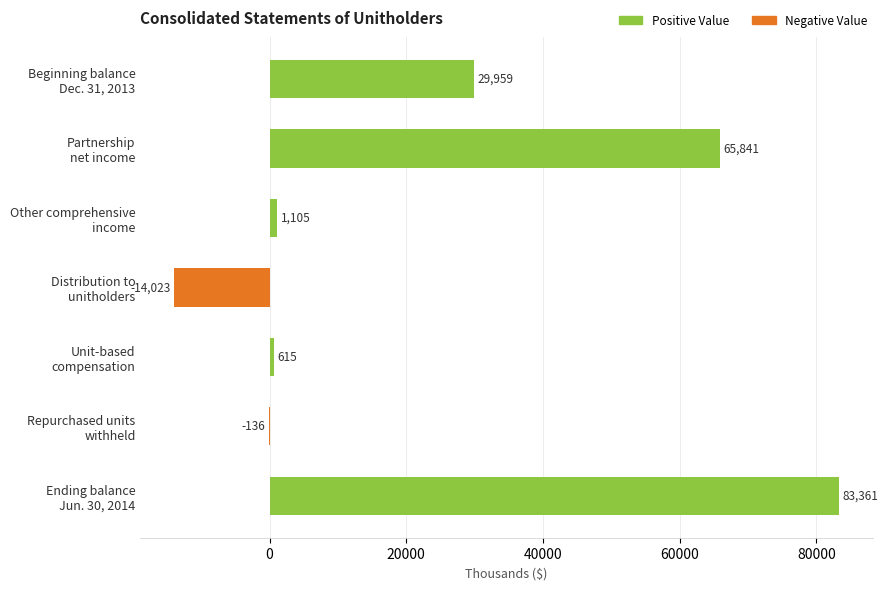

What is the maximum value shown in the chart?

83361